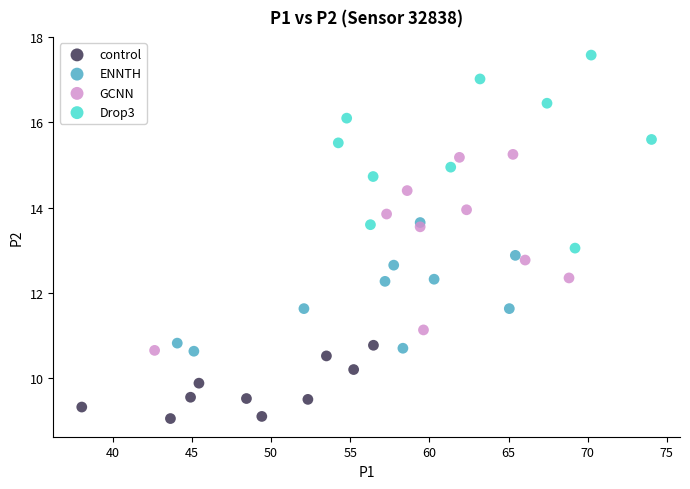

Which series reaches the maximum Y coordinate?

Drop3